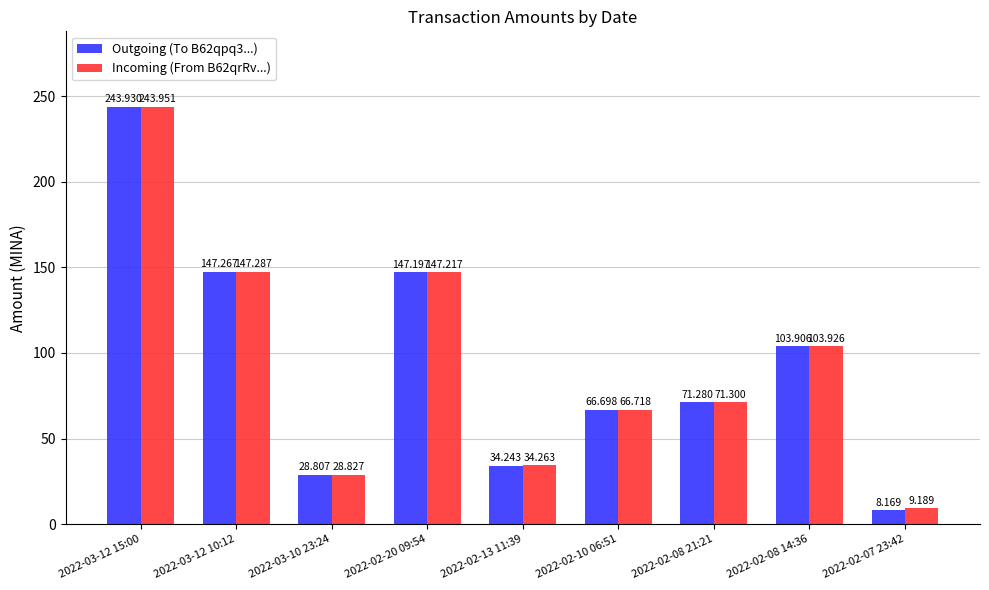

What are all the series names shown in the legend?

Outgoing (To B62qpq3...), Incoming (From B62qrRv...)